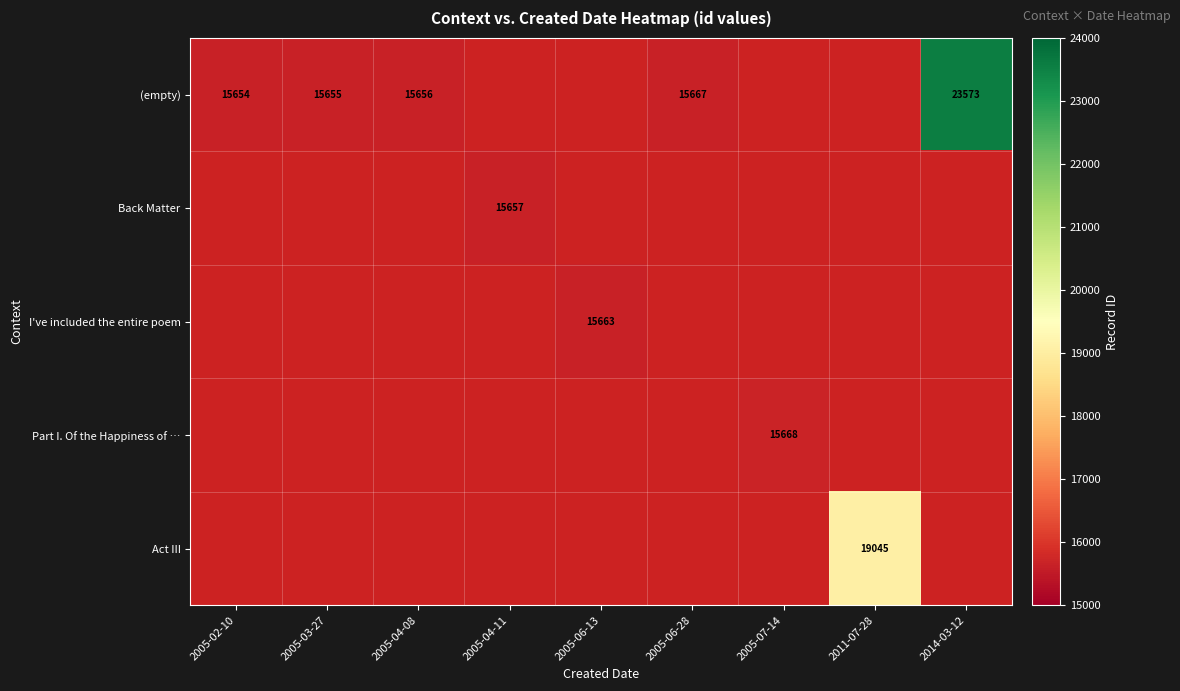

List the labels in order of Part I. Of the Happiness of … value, smallest first.

2005-02-10, 2005-03-27, 2005-04-08, 2005-04-11, 2005-06-13, 2005-06-28, 2005-07-14, 2011-07-28, 2014-03-12